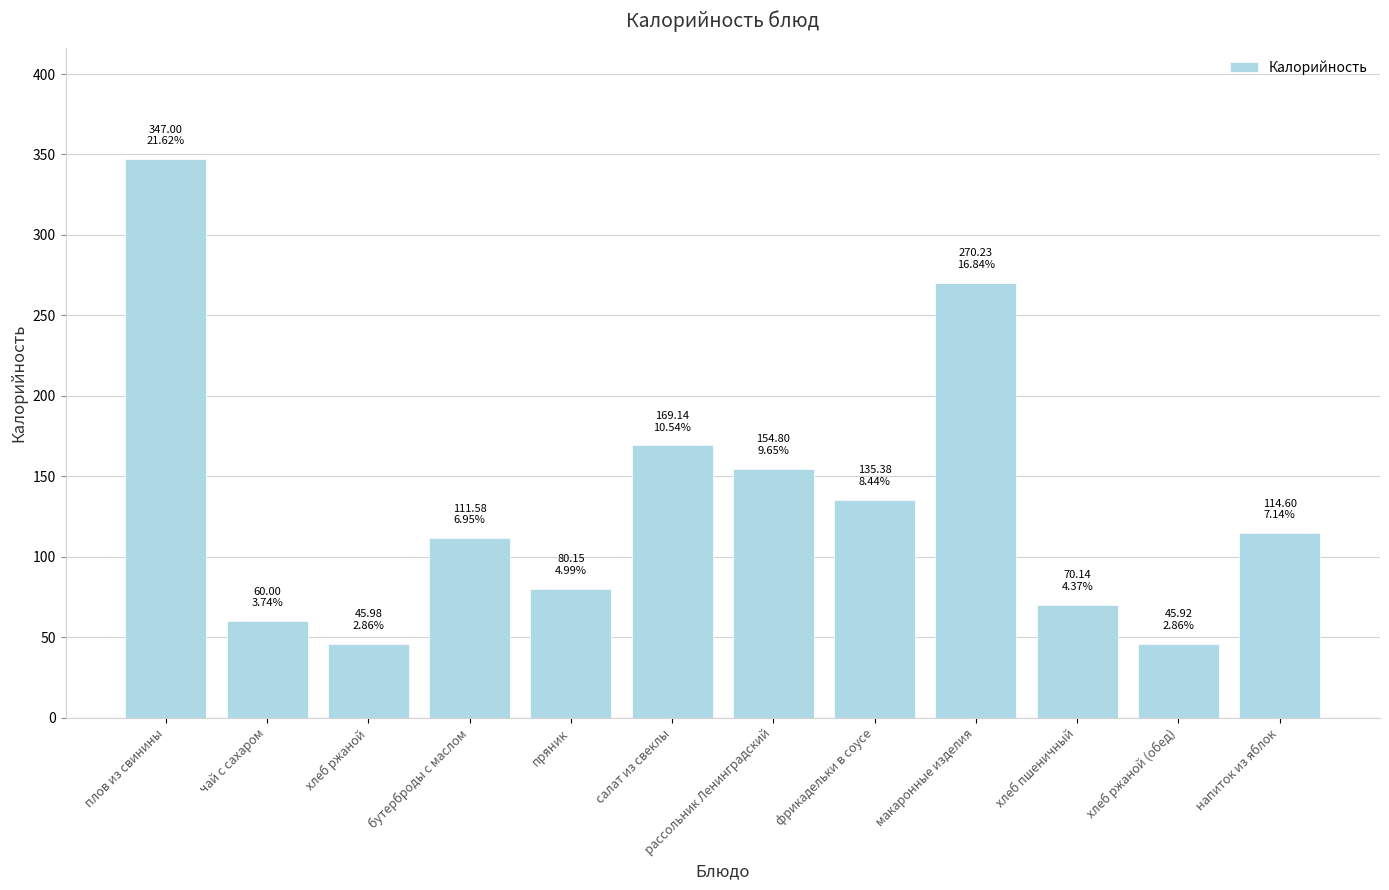

What is the greatest value displayed?

347.0